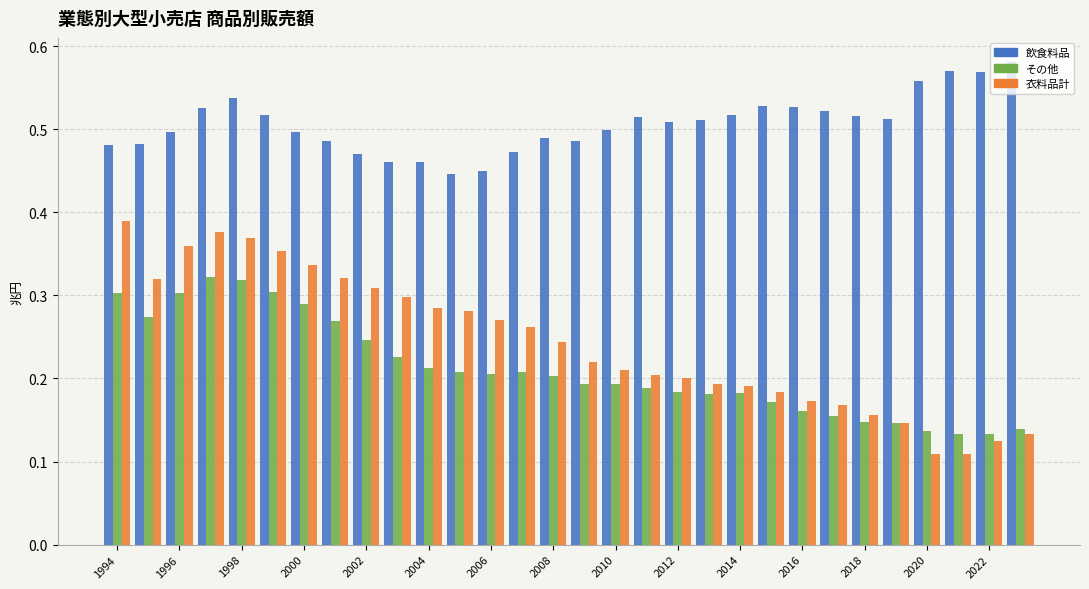

At how many categories does at least one series exceed 0?

30